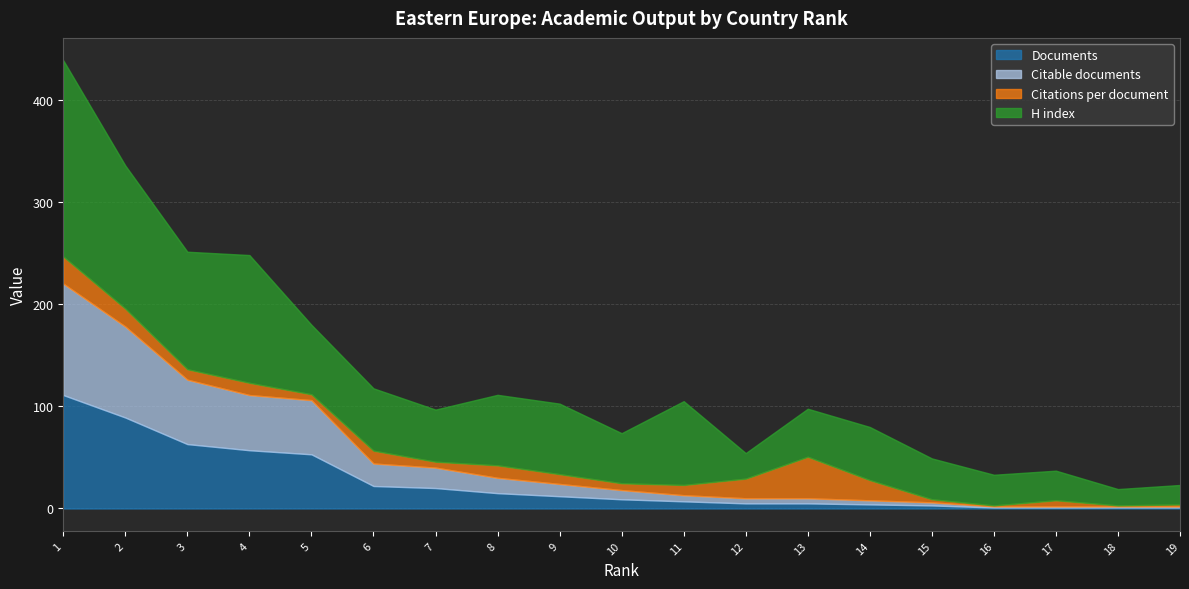

What is the total value across all series at 1?

438.5